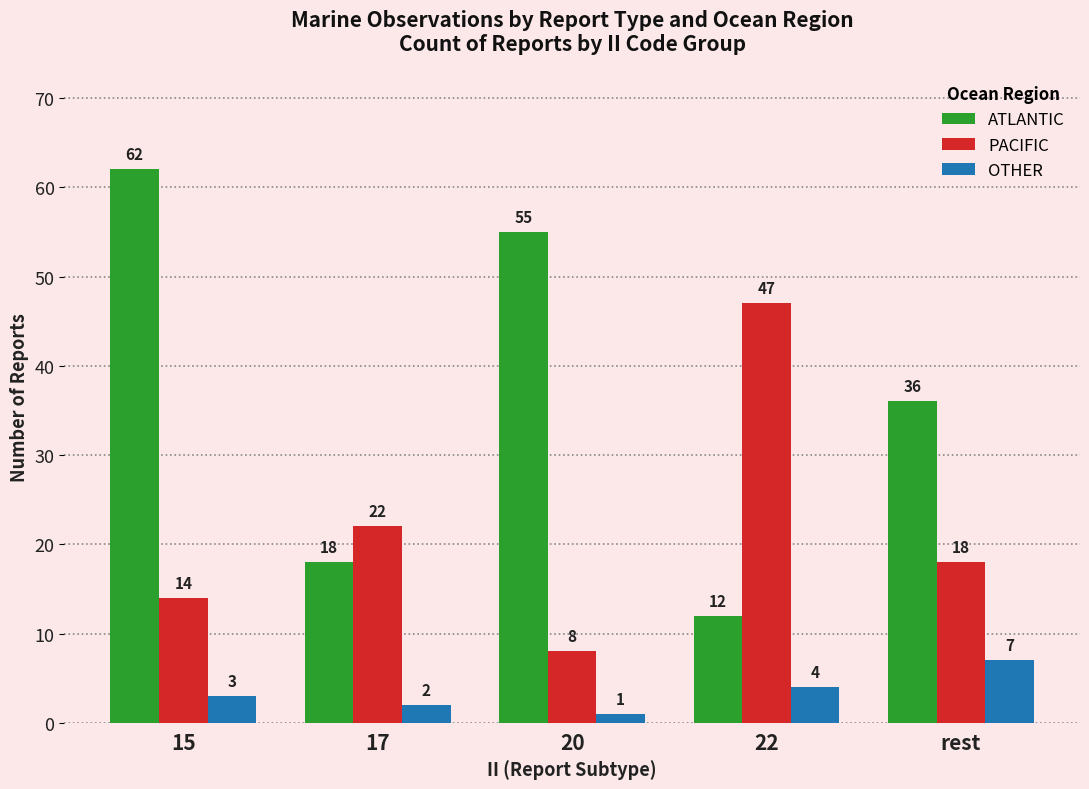

Which series has the largest total across all categories?

ATLANTIC